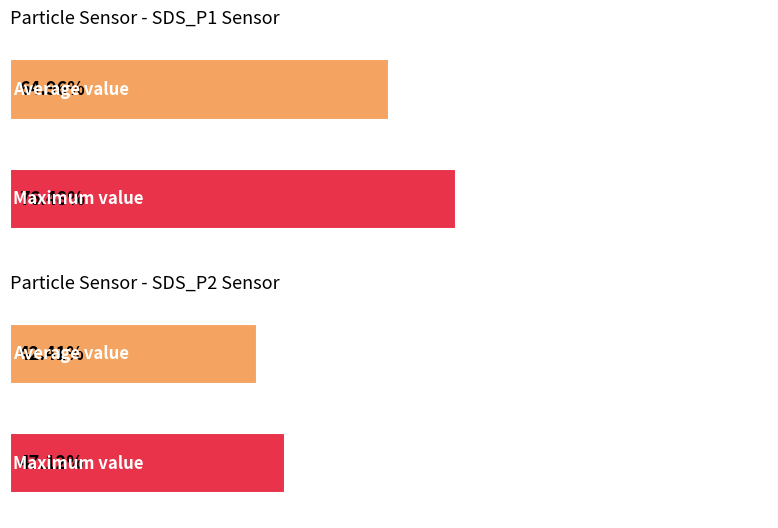

Is it true that Average SDS_P1 equals 6.2 at 04:57?

False